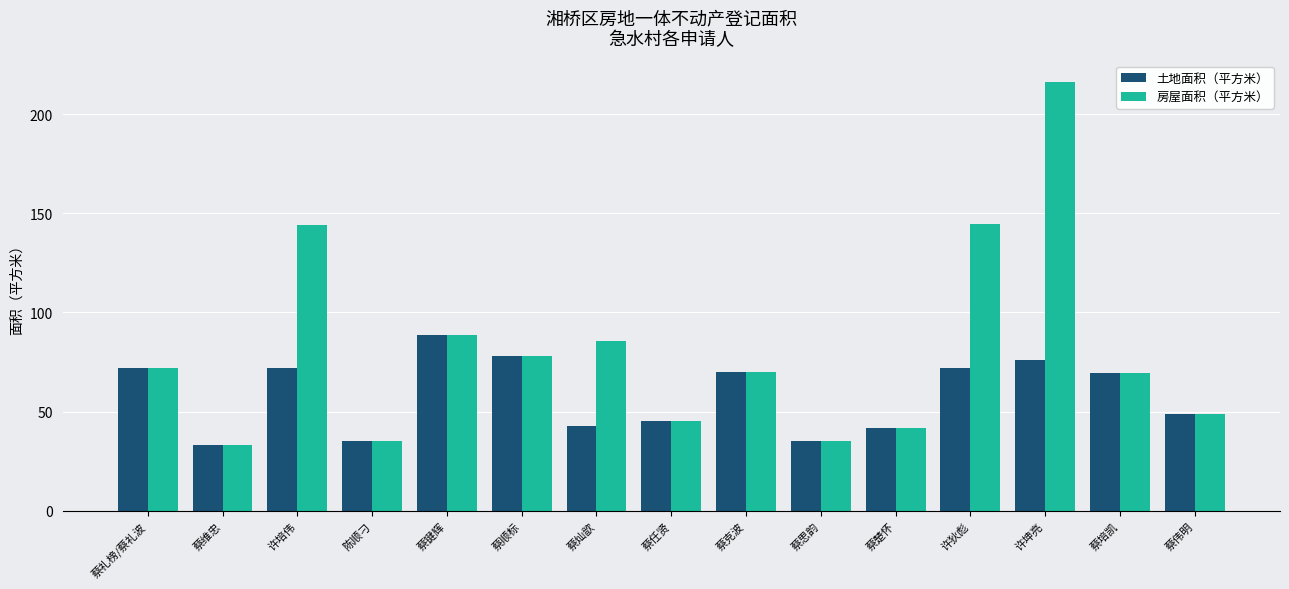

The 房屋面积（平方米） series shows 33.0 at 蔡键辉. True or false?

False